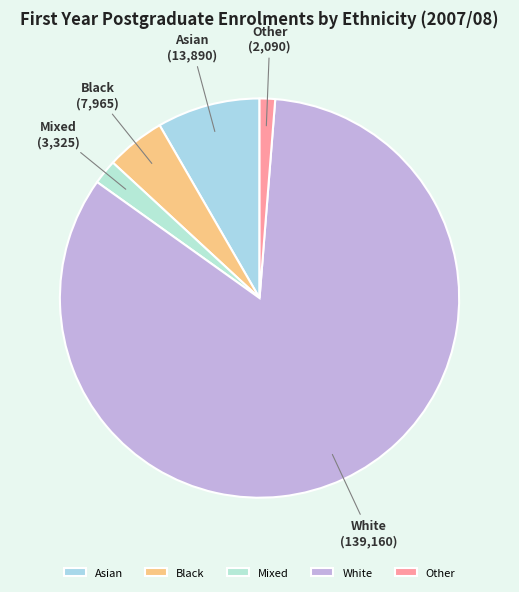

Approximately how many times larger is the value at Mixed compared to Asian?

0.2